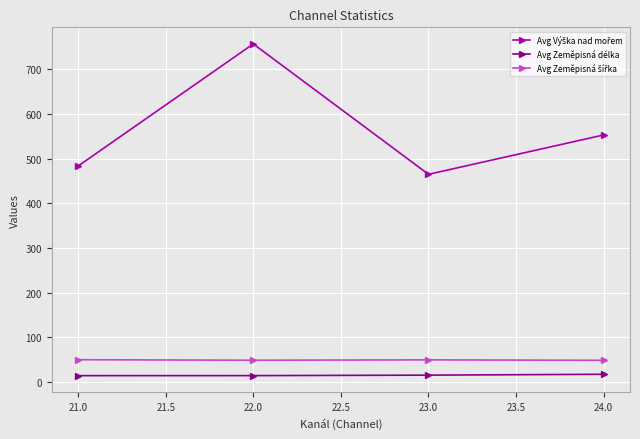

What is the label of the 2nd point from the left?

22.0